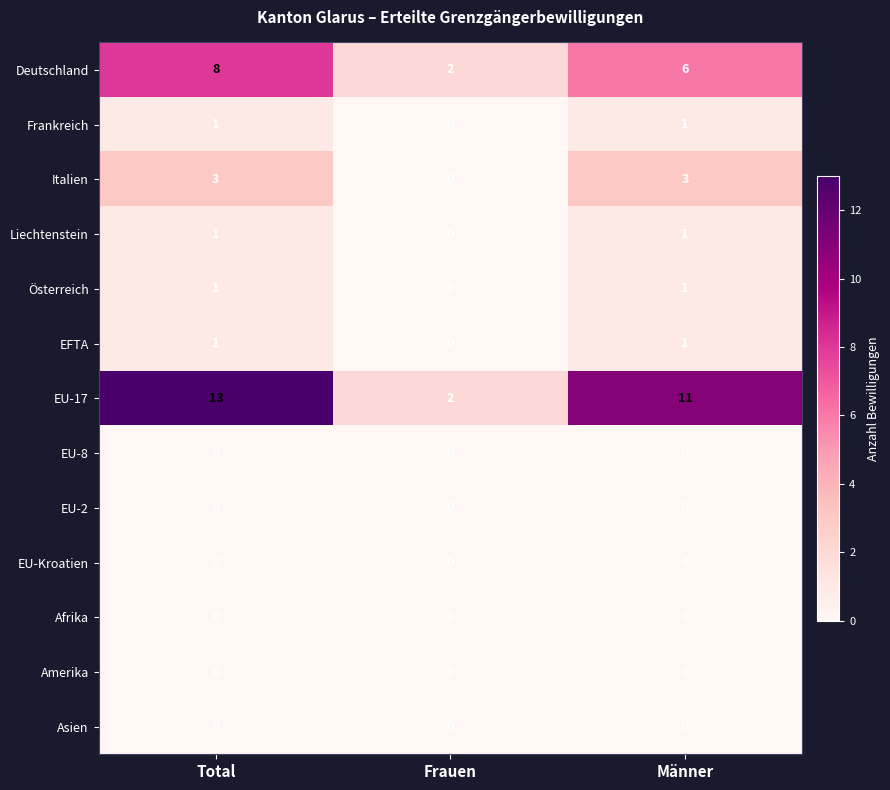

The EU-17 series shows 7 at Männer. True or false?

False